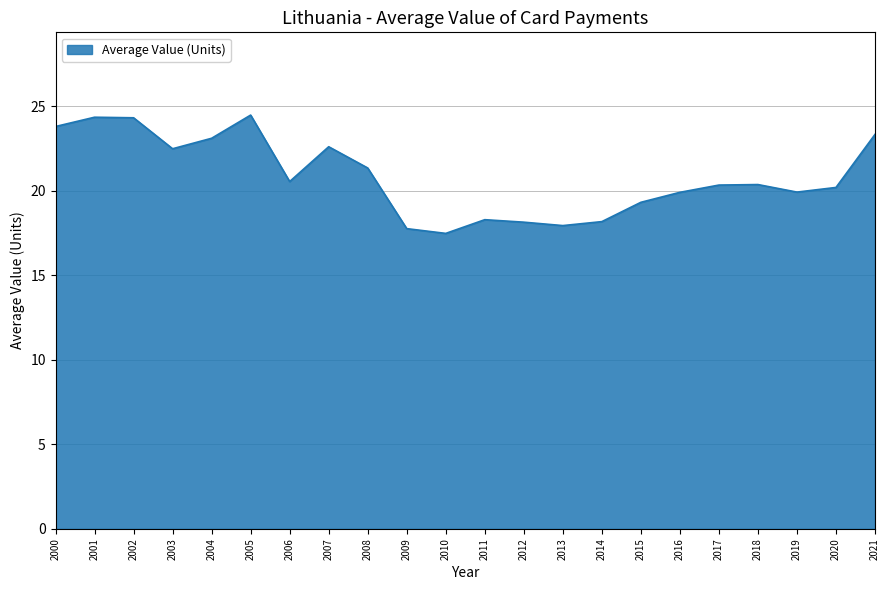

True or false: the data has more than 1 interior local peaks.

True